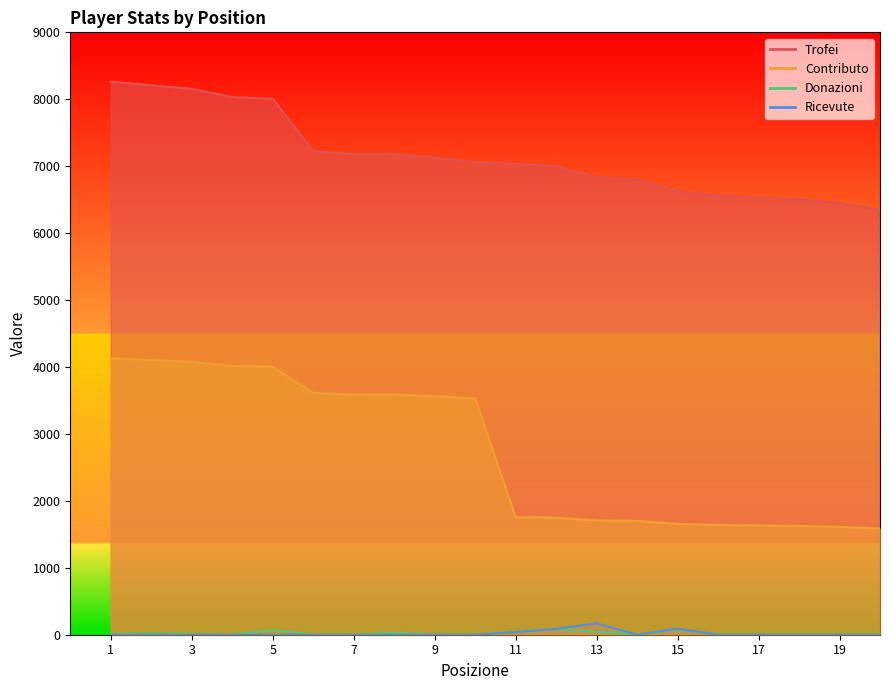

Reading left to right, extract all data points from this chart.

Trofei: 1=8263	2=8209	3=8155	4=8032	5=8008	6=7226	7=7181	8=7179	9=7126	10=7060	11=7030	12=7000	13=6835	14=6801	15=6627	16=6560	17=6535	18=6507	19=6452	20=6347
Contributo: 1=4131	2=4104	3=4077	4=4016	5=4004	6=3613	7=3590	8=3589	9=3563	10=3530	11=1757	12=1750	13=1708	14=1700	15=1656	16=1640	17=1633	18=1626	19=1613	20=1586
Donazioni: 1=10	2=20	3=10	4=0	5=70	6=0	7=0	8=30	9=0	10=0	11=40	12=80	13=48	14=0	15=78	16=0	17=0	18=0	19=0	20=0
Ricevute: 1=0	2=0	3=0	4=0	5=0	6=0	7=0	8=0	9=0	10=0	11=40	12=86	13=170	14=0	15=90	16=0	17=0	18=0	19=0	20=0